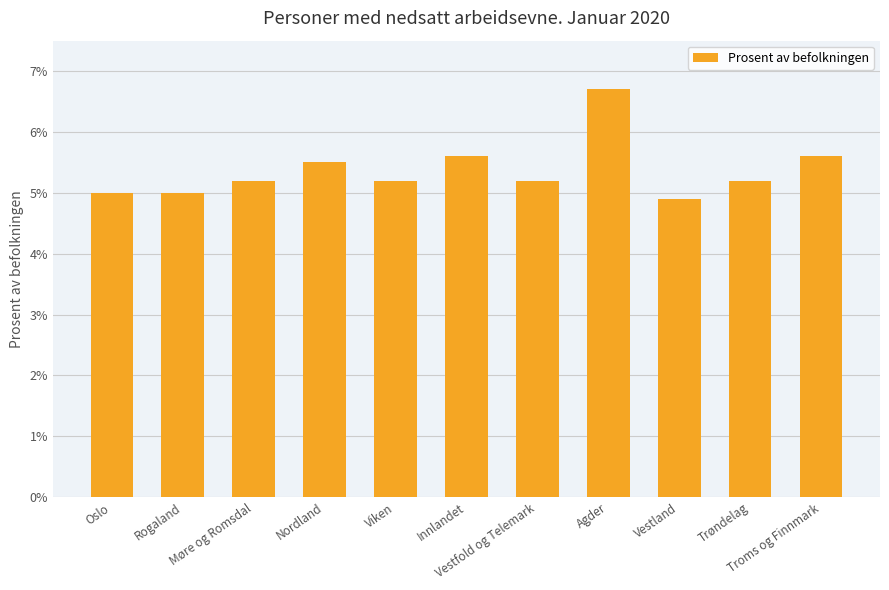

The chart shows a value of 5.2 at Trøndelag. True or false?

True